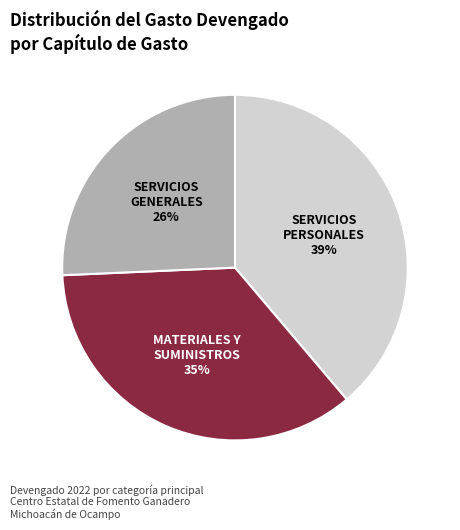

What percentage is the SERVICIOS GENERALES slice, to the nearest percent?

26%